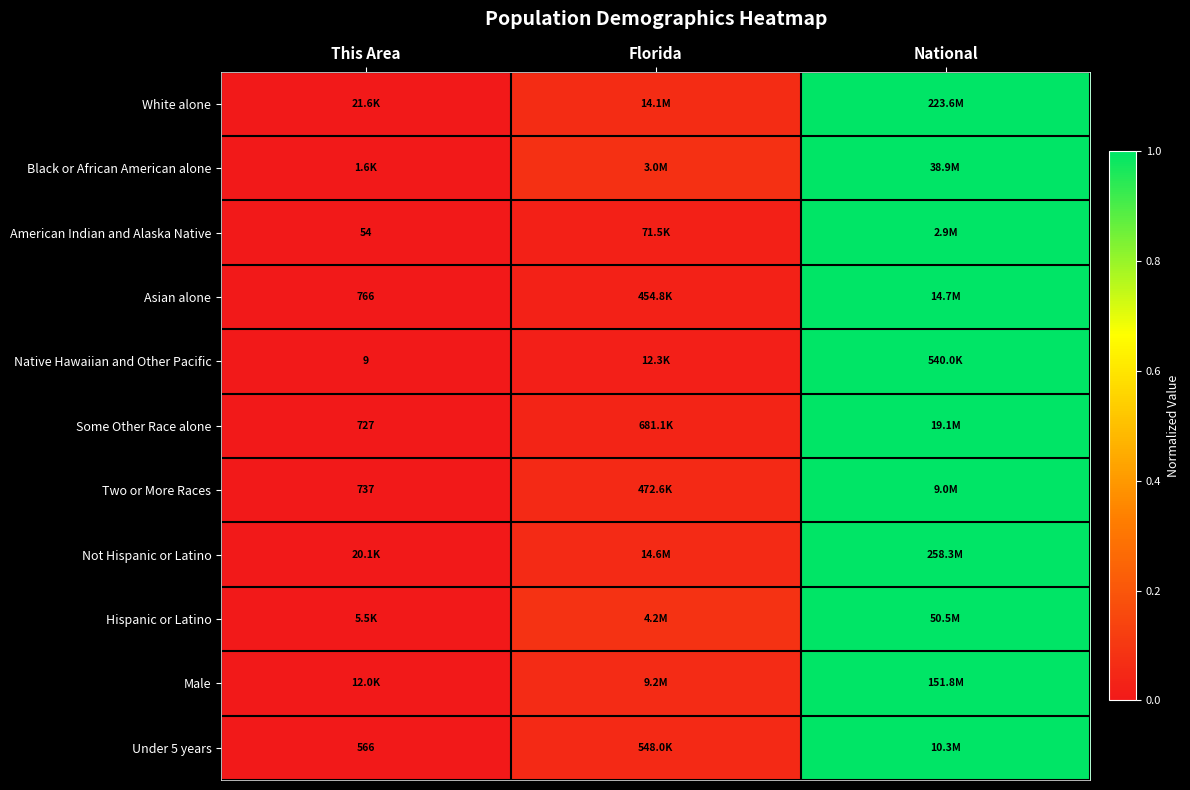

At which category is the sum across all series the highest?

National